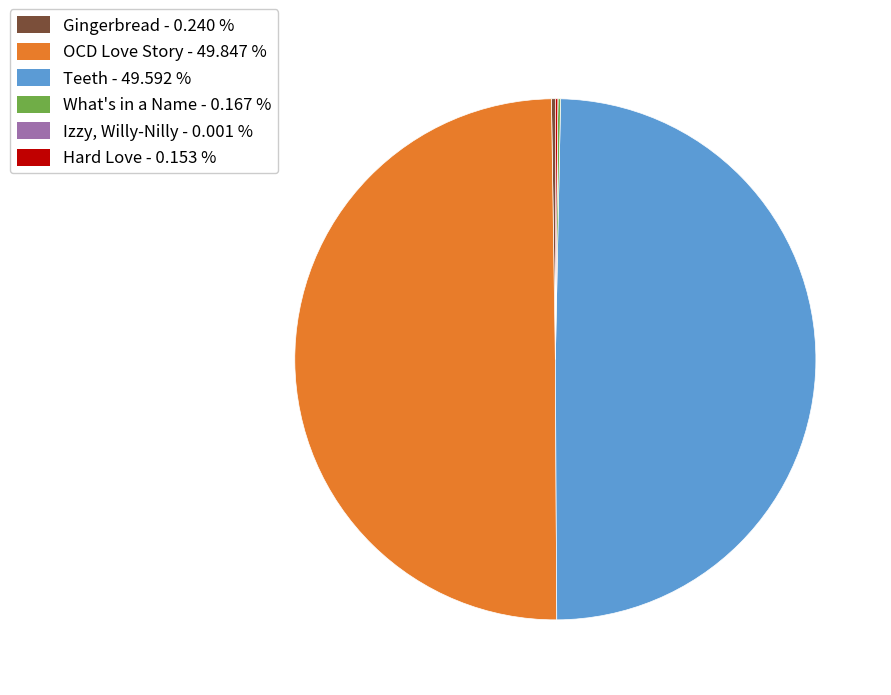

Which slice is the largest?

OCD Love Story